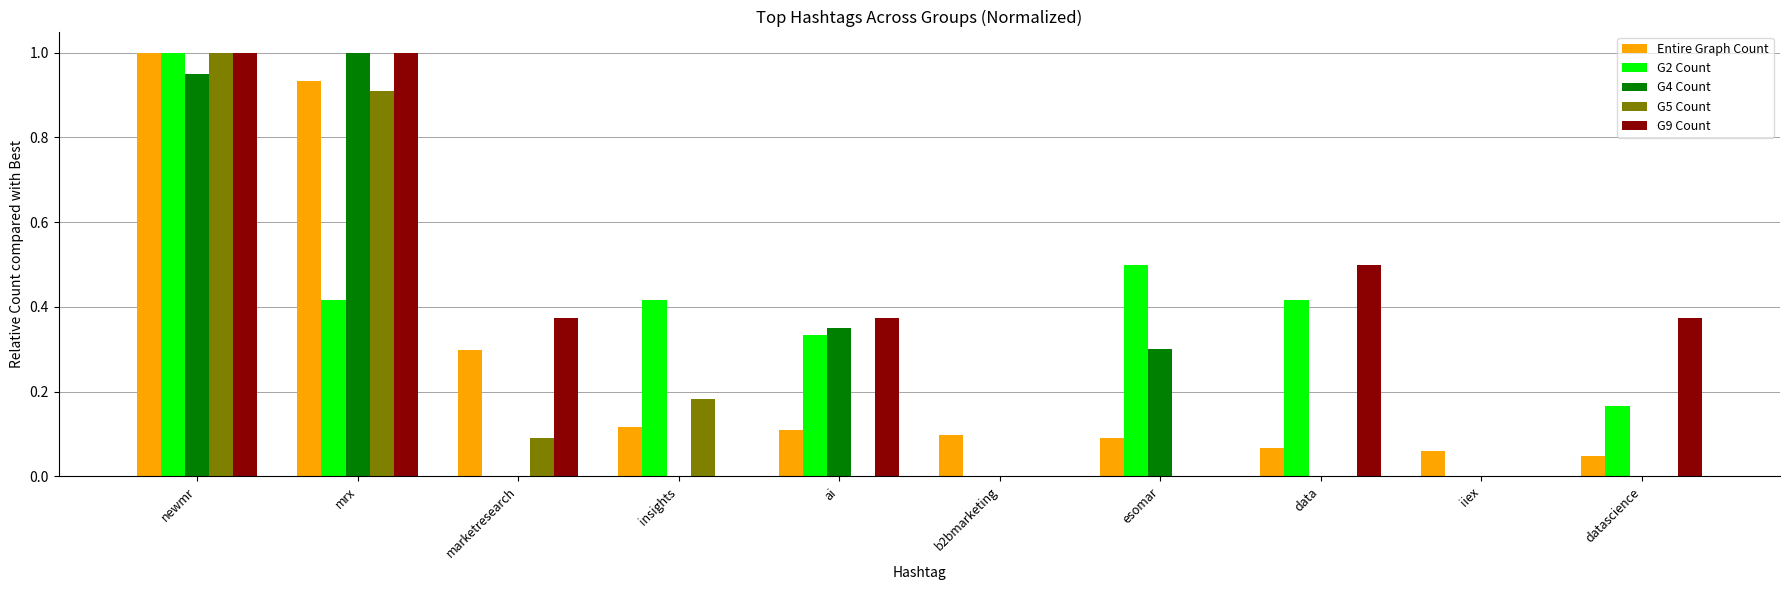

Is it true that G5 Count equals 1.0 at newmr?

True